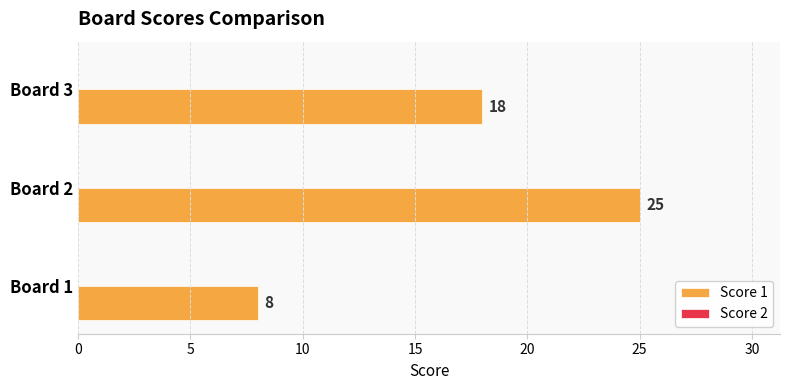

Reading bottom to top, extract all data points from this chart.

Board 1=8	Board 2=25	Board 3=18